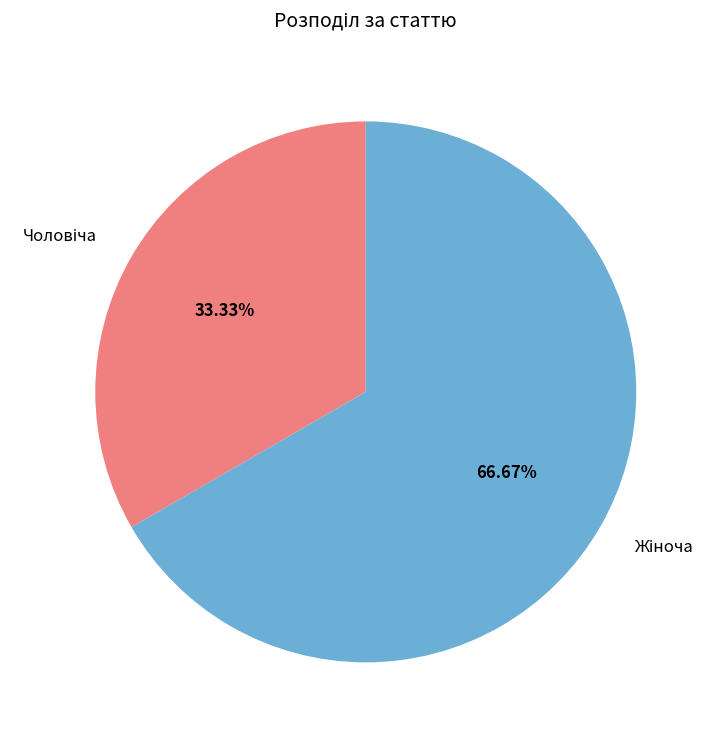

Is there any slice that represents more than half of the pie?

Yes